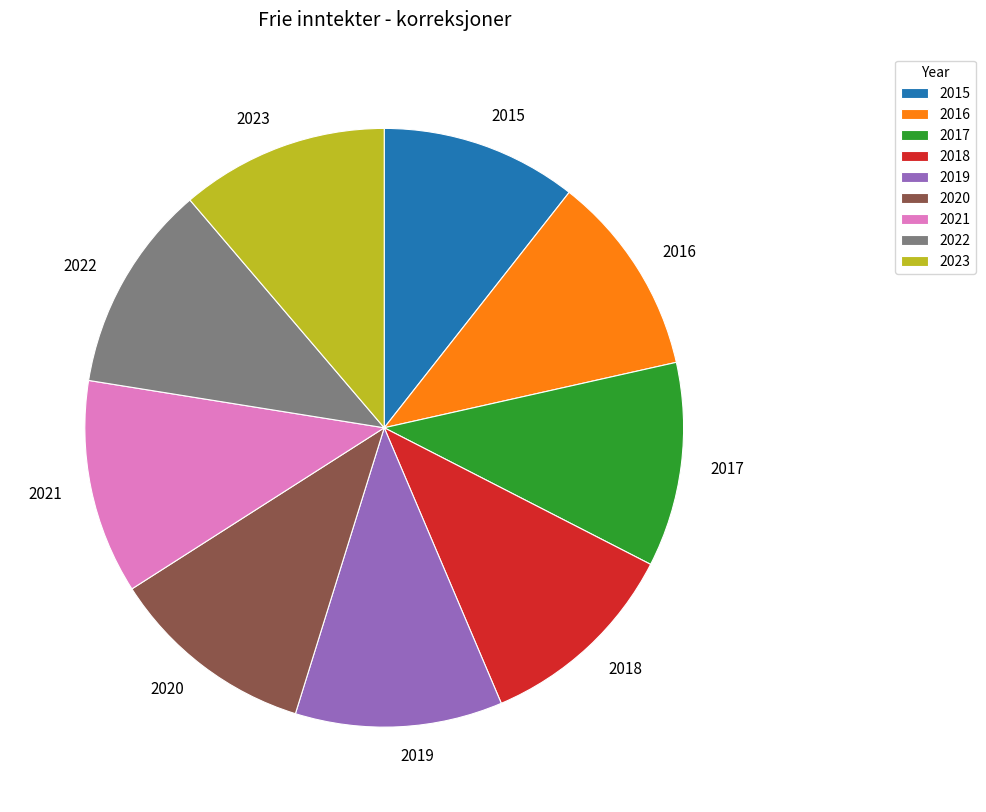

Approximately how many times larger is the value at 2018 compared to 2023?

1.0